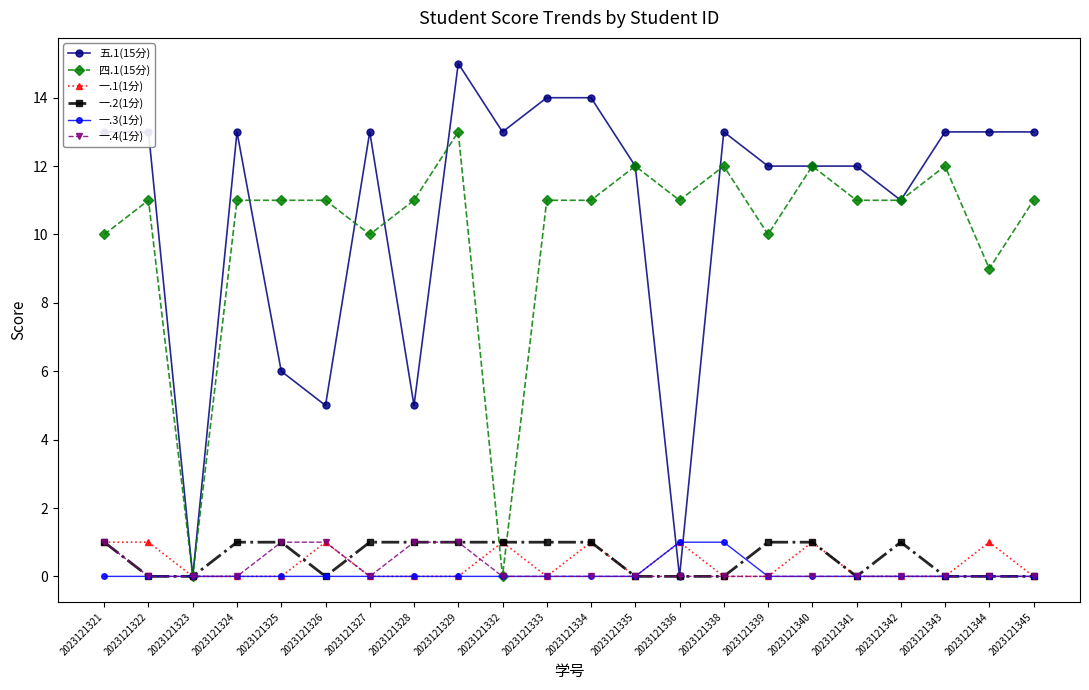

What is the spread (max minus min) of values at 2023121321?

13